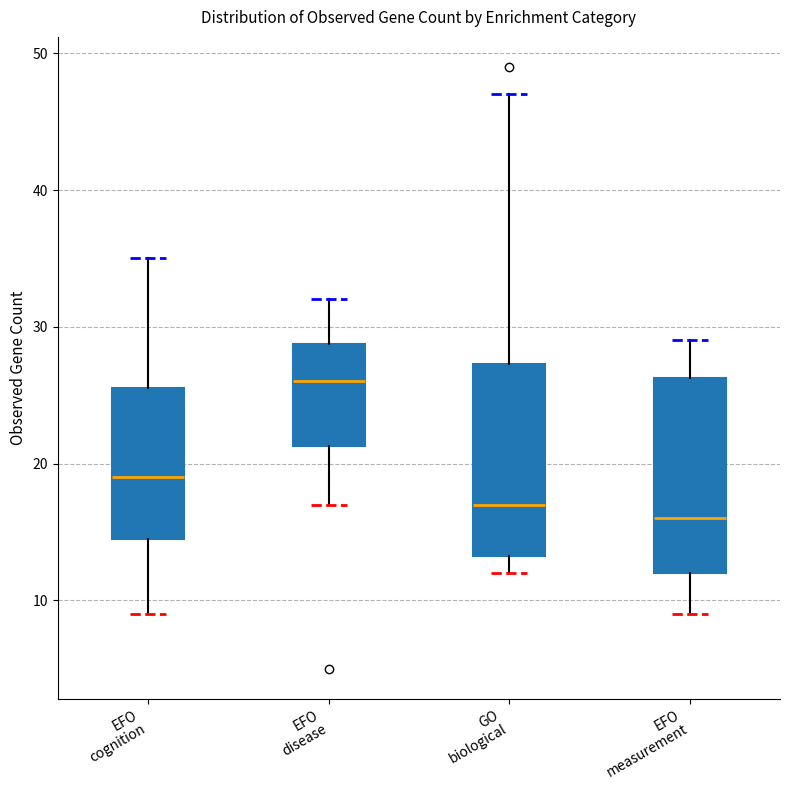

Reading left to right, read every box against the y-axis: the position of its median line, the range the box covers, and the ends of its whiskers. The values are not printed on the chart, so give them approximately, as read against the axis.

EFO cognition: median 19, box 15 to 26, whiskers 9 to 35
EFO disease: median 26, box 21 to 29, whiskers 17 to 32
GO biological: median 17, box 13 to 27, whiskers 12 to 47
EFO measurement: median 16, box 12 to 26, whiskers 9 to 29